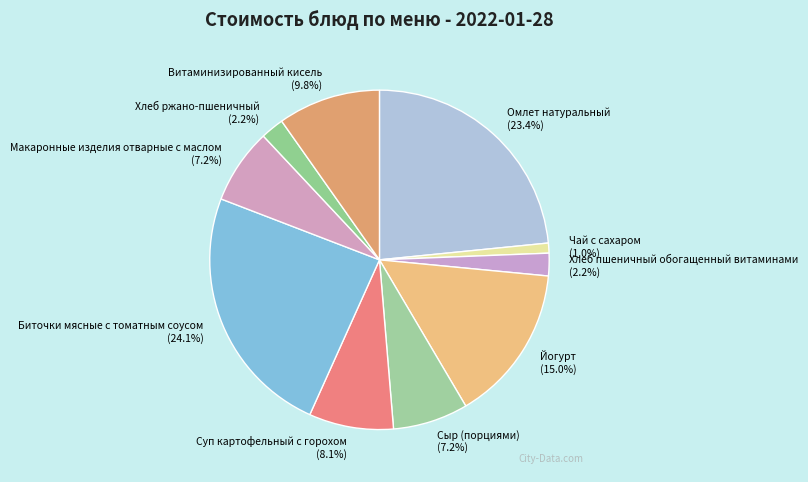

Is it true that Макаронные изделия отварные с маслом is 21% of the pie?

False